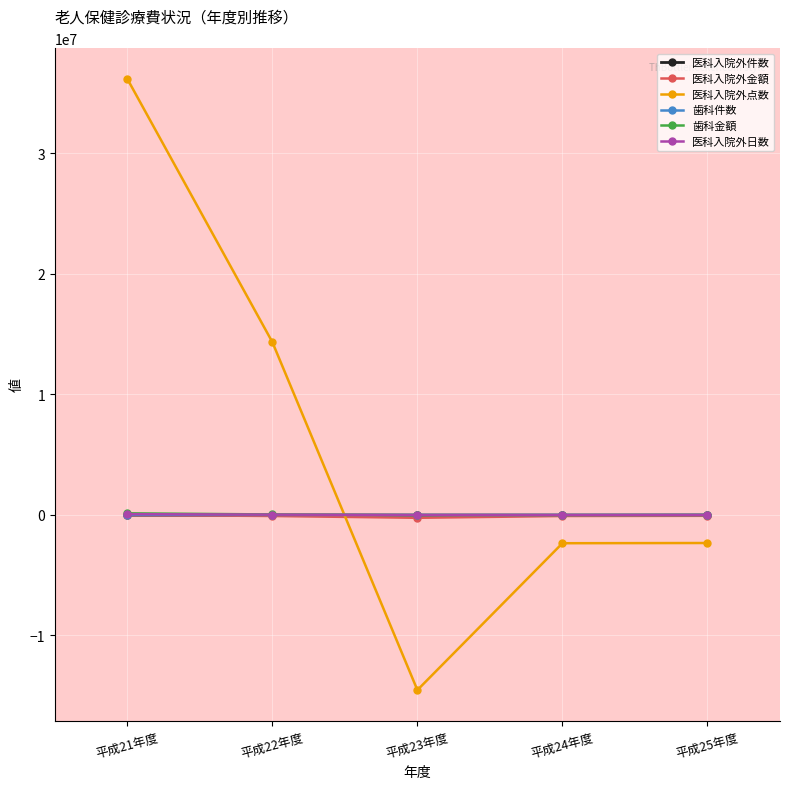

True or false: 医科入院外金額 and 歯科金額 cross at least once.

False